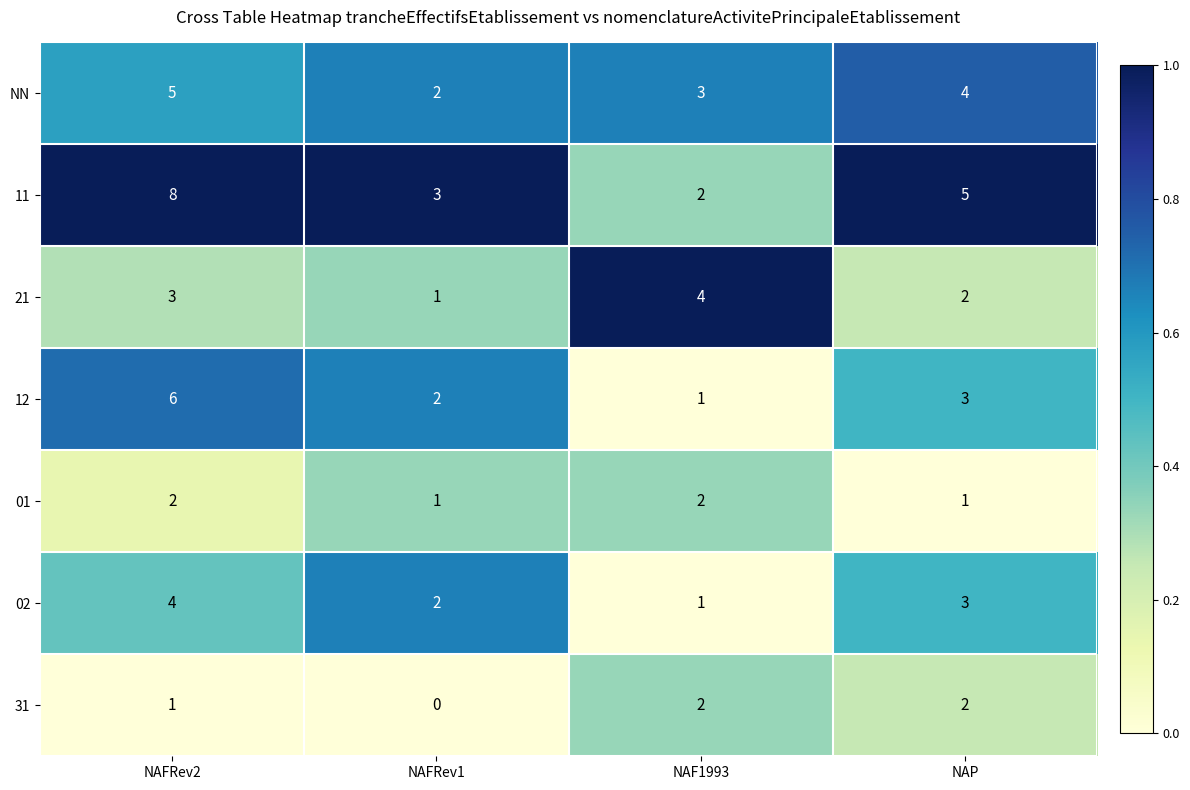

At which category does the chart reach its minimum across all series?

NAFRev1